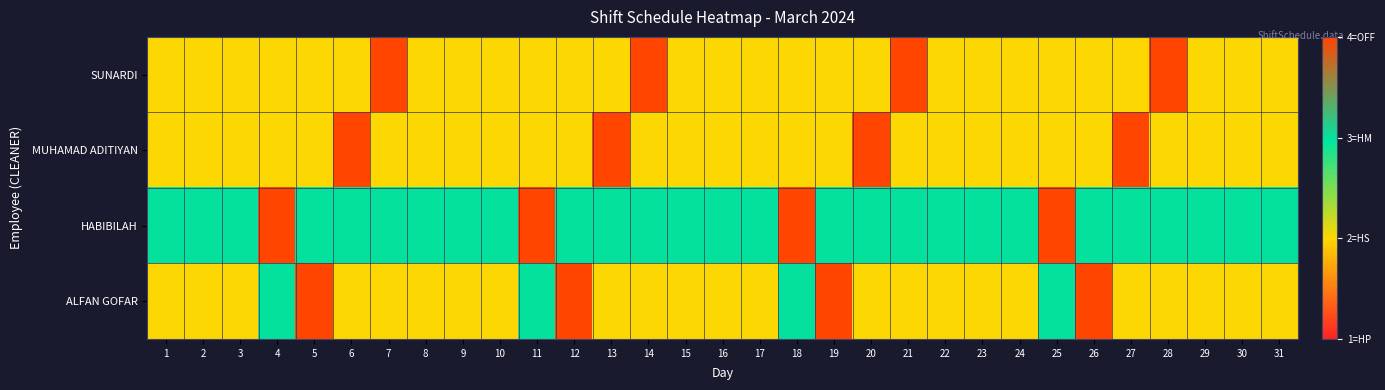

At which category is the sum across all series the highest?

4